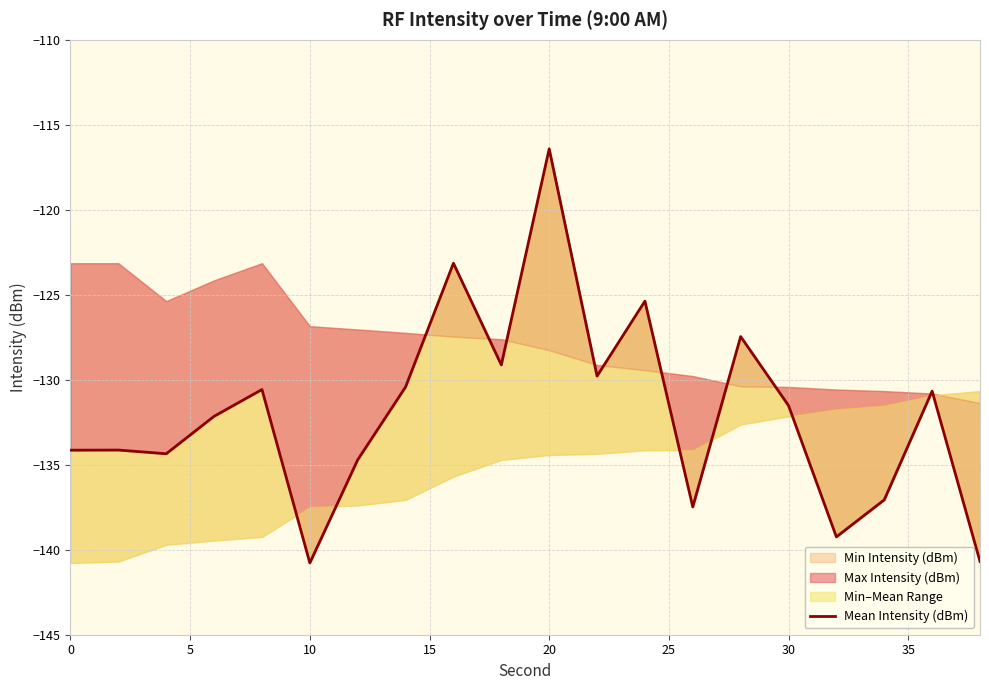

What is the maximum value shown in the chart?

-116.4